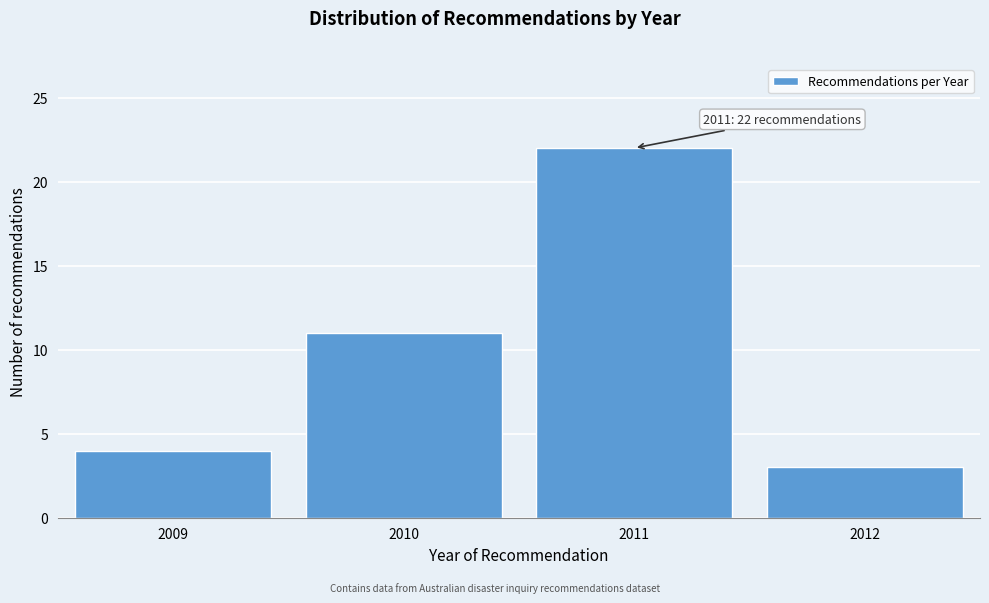

Reading left to right, extract all data points from this chart.

2009=4	2010=11	2011=22	2012=3